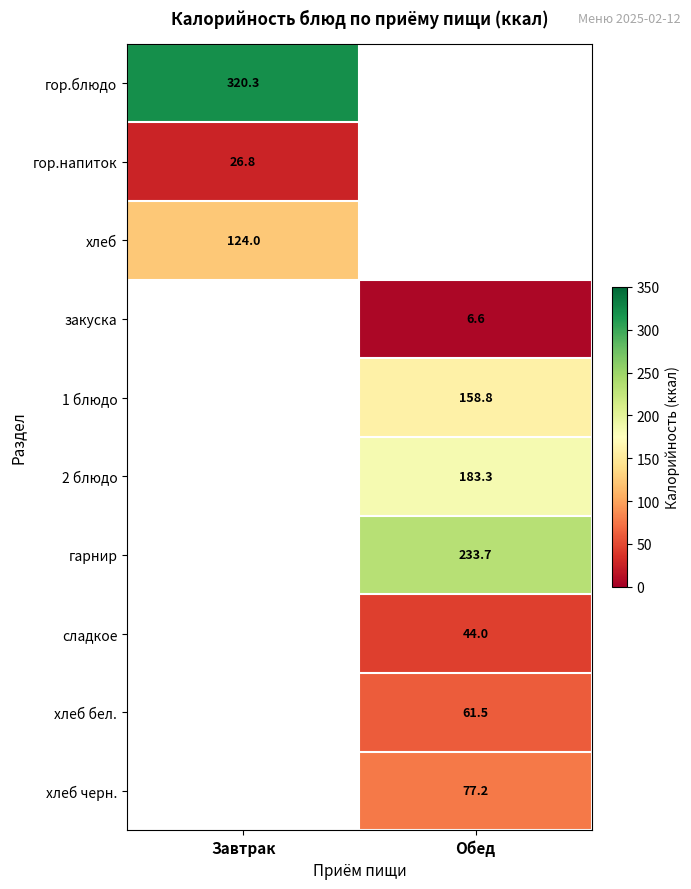

True or false: гор.блюдо has a value of 555.7 at Завтрак.

False